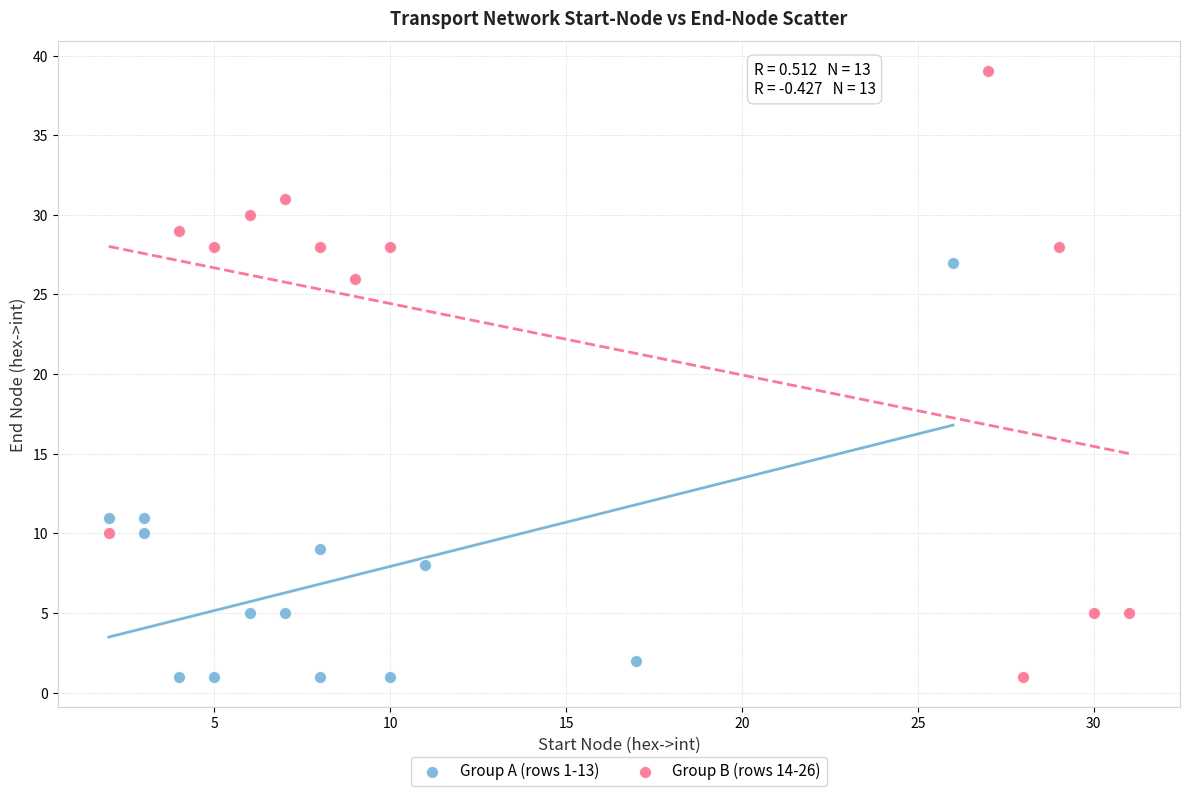

Which series has the widest spread of Y values?

Group B (rows 14-26)